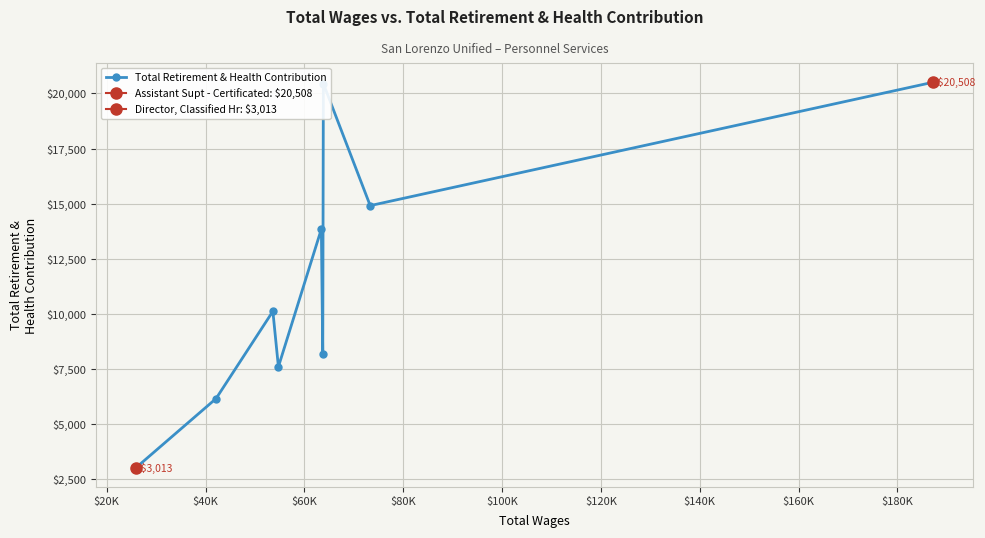

Count the number of categories in the chart.

9